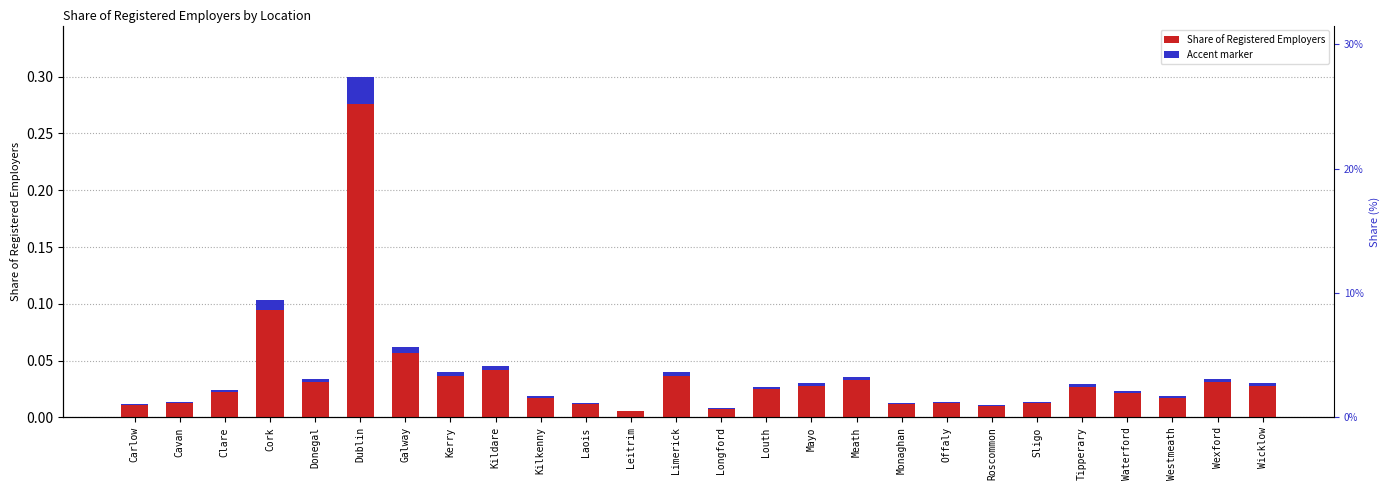

Is it true that Accent marker equals 0.0 at Dublin?

False